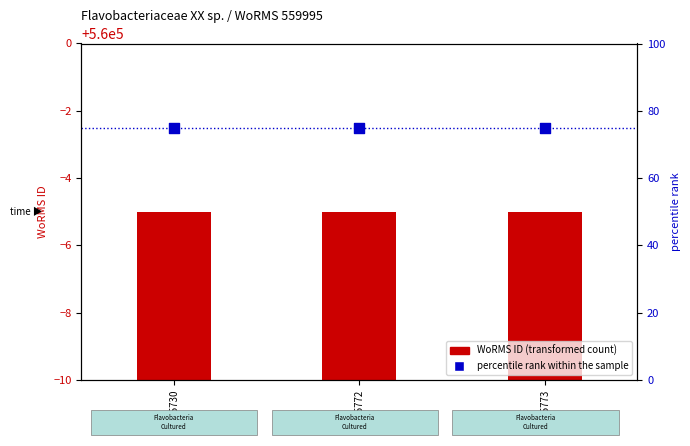

Which series has the largest total across all categories?

percentile rank within the sample